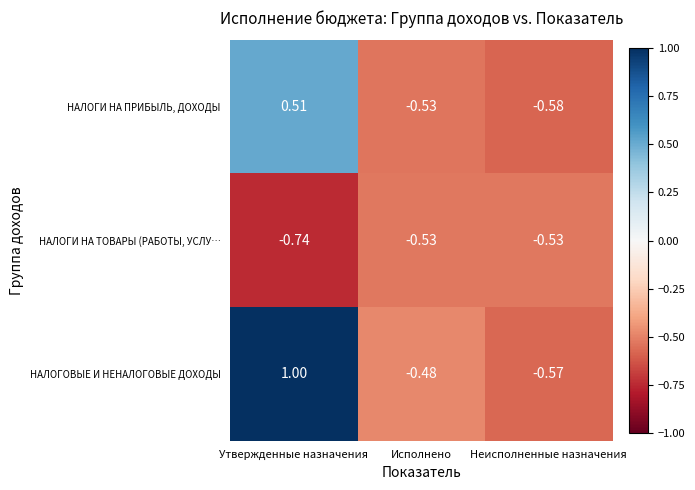

Which series has the widest spread of values?

НАЛОГОВЫЕ И НЕНАЛОГОВЫЕ ДОХОДЫ